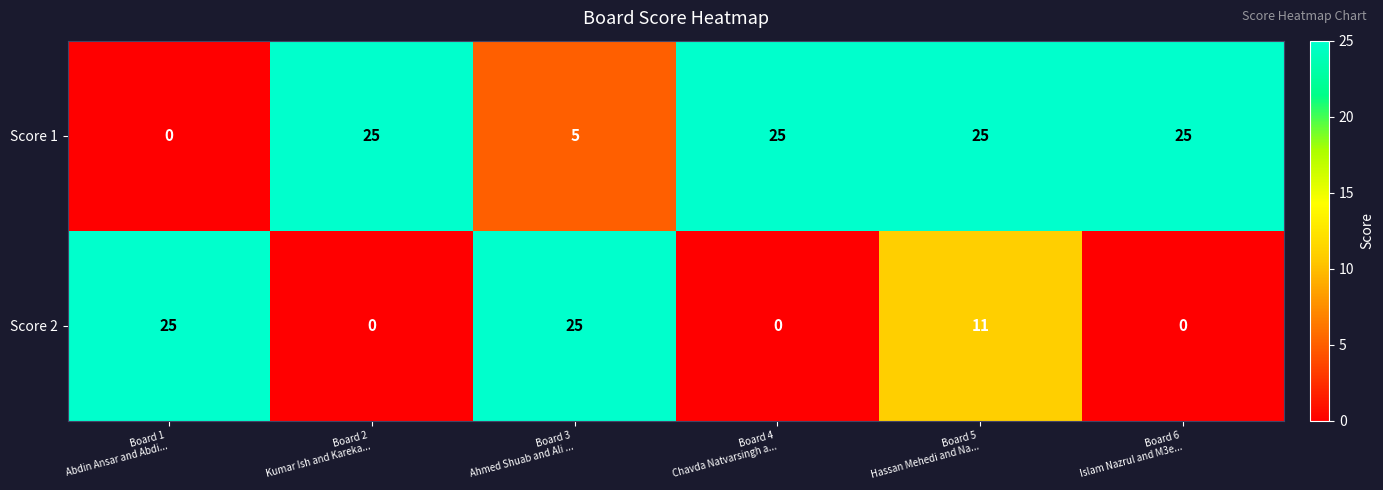

How many series are shown in this chart?

2